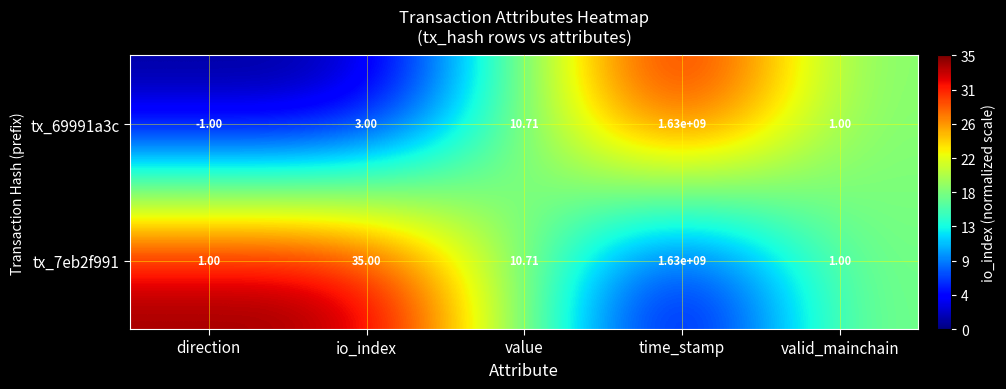

Which category has the highest value across all series?

time_stamp